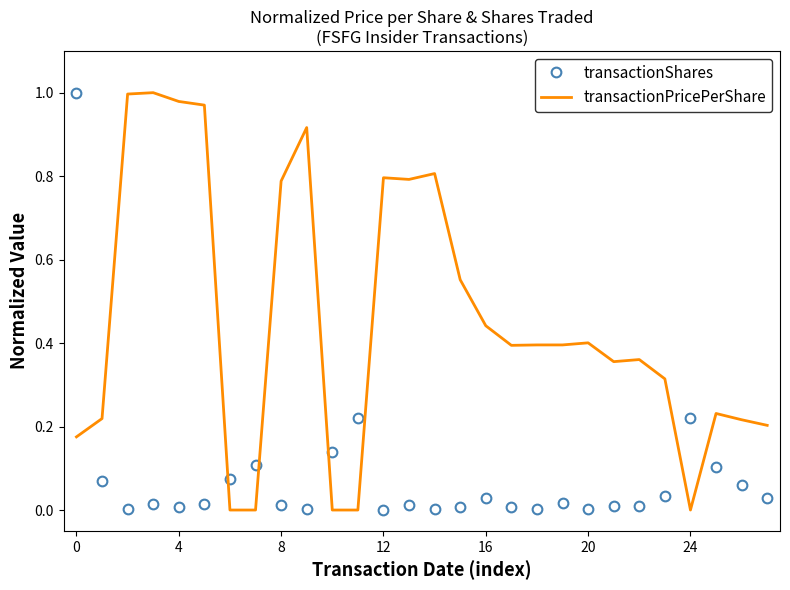

How many times do transactionShares and transactionPricePerShare cross each other?

7